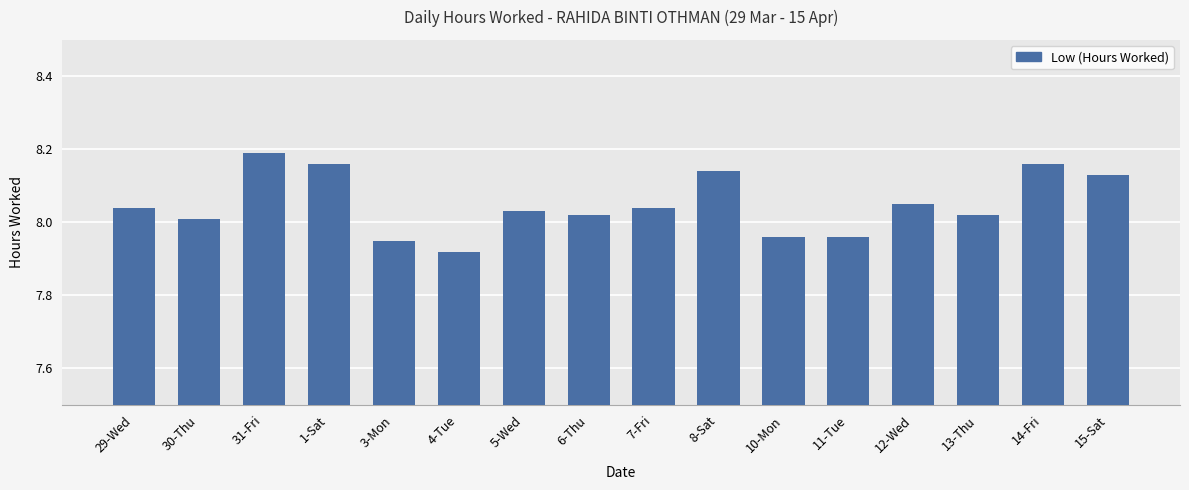

Which category has the highest value across all series?

31-Fri